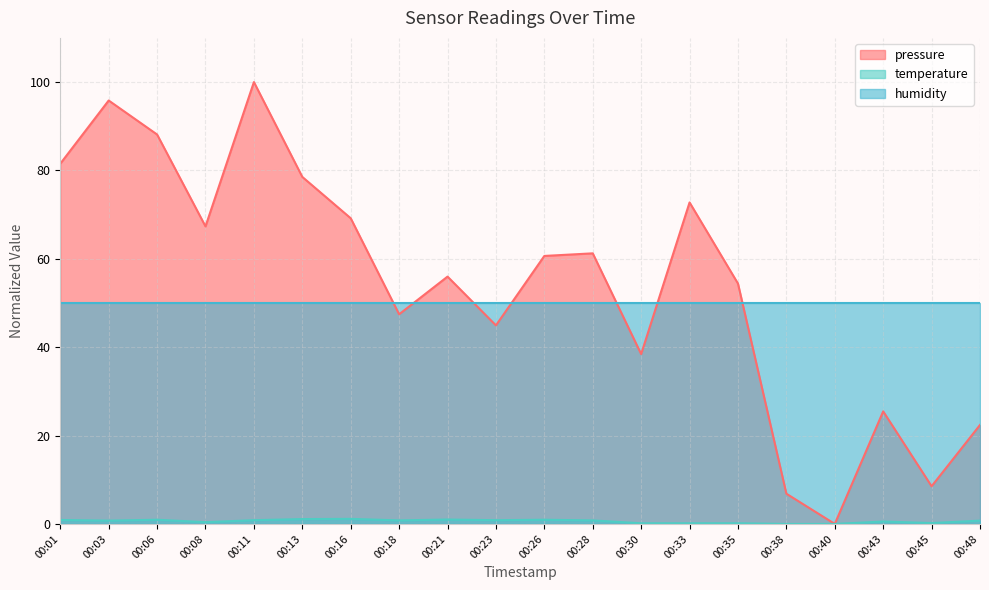

At which category does temperature reach its first local valley?

00:03